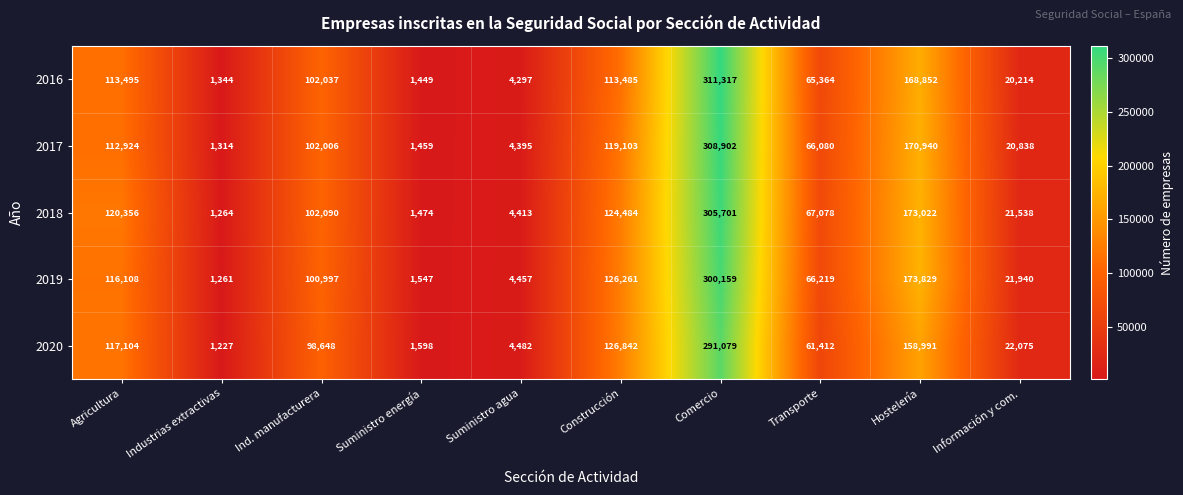

Which category has the highest value in the 2016 series?

Comercio